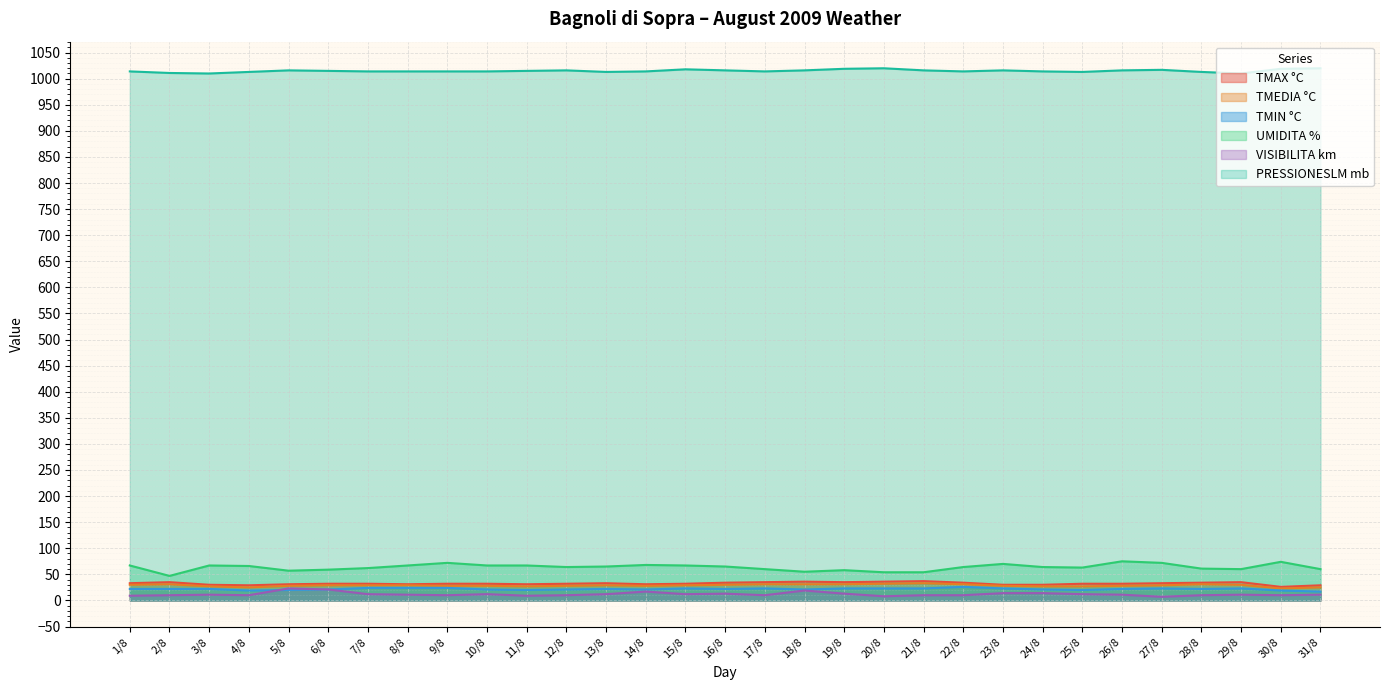

Read the PRESSIONESLM mb value at 14/8, to the nearest 5.

1015